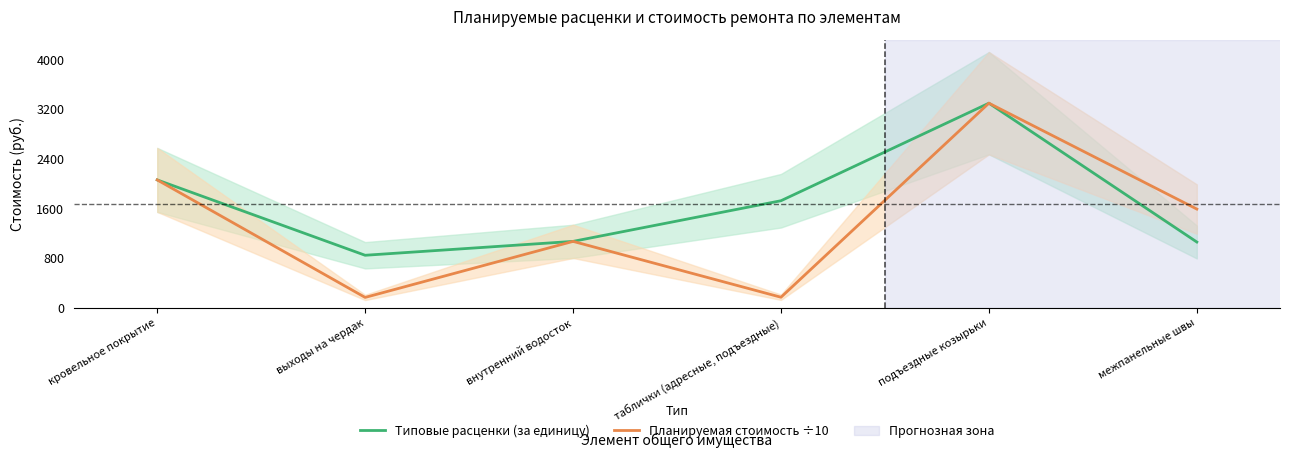

How many series are shown in this chart?

2